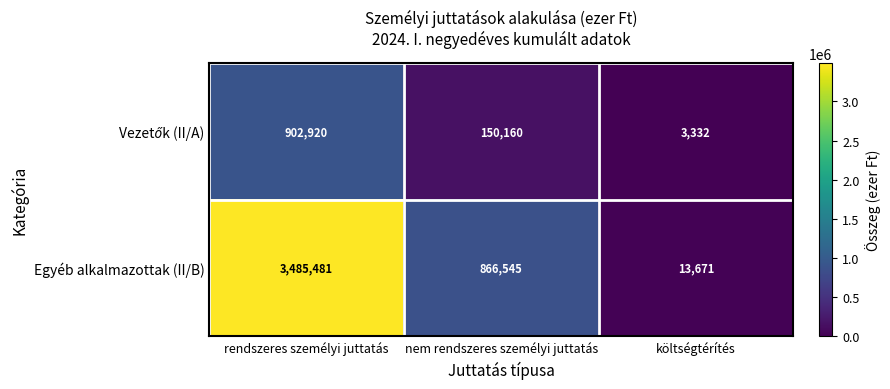

How many values in the Egyéb alkalmazottak (II/B) series are below 866545?

1